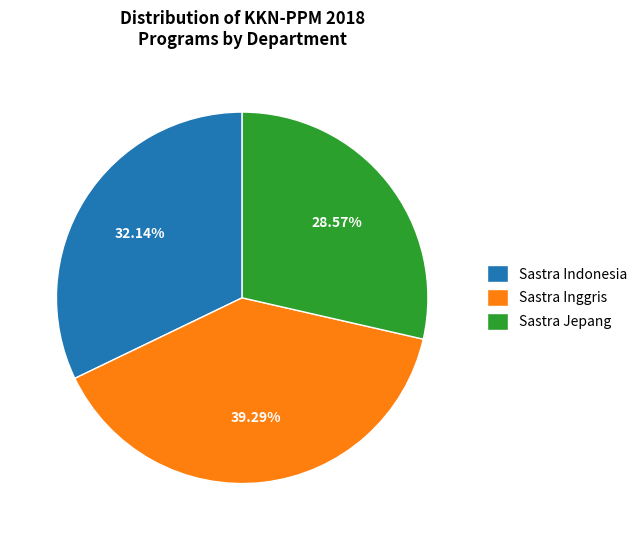

Which has a higher value, Sastra Indonesia or Sastra Inggris?

Sastra Inggris